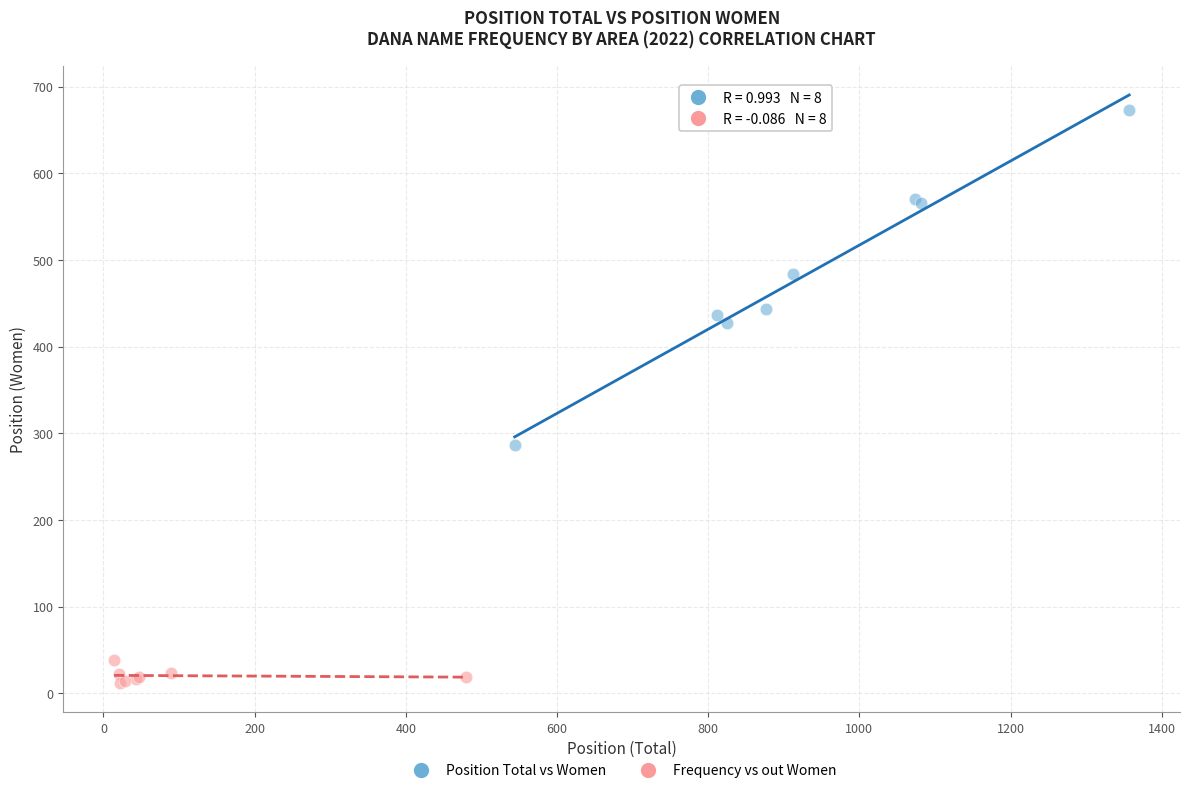

Which series reaches the maximum Y coordinate?

Position Total vs Women